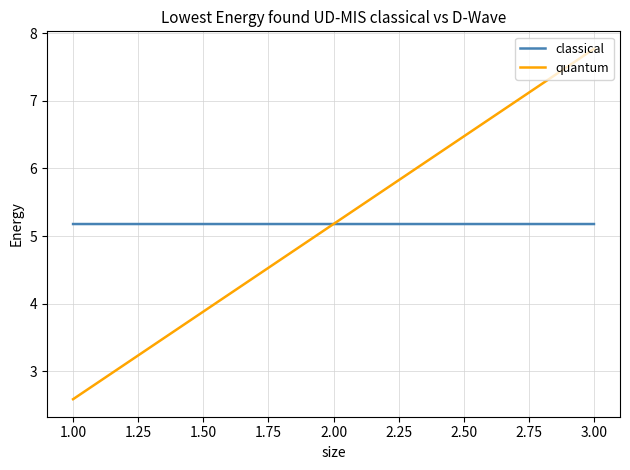

What is the maximum value for classical?

5.2